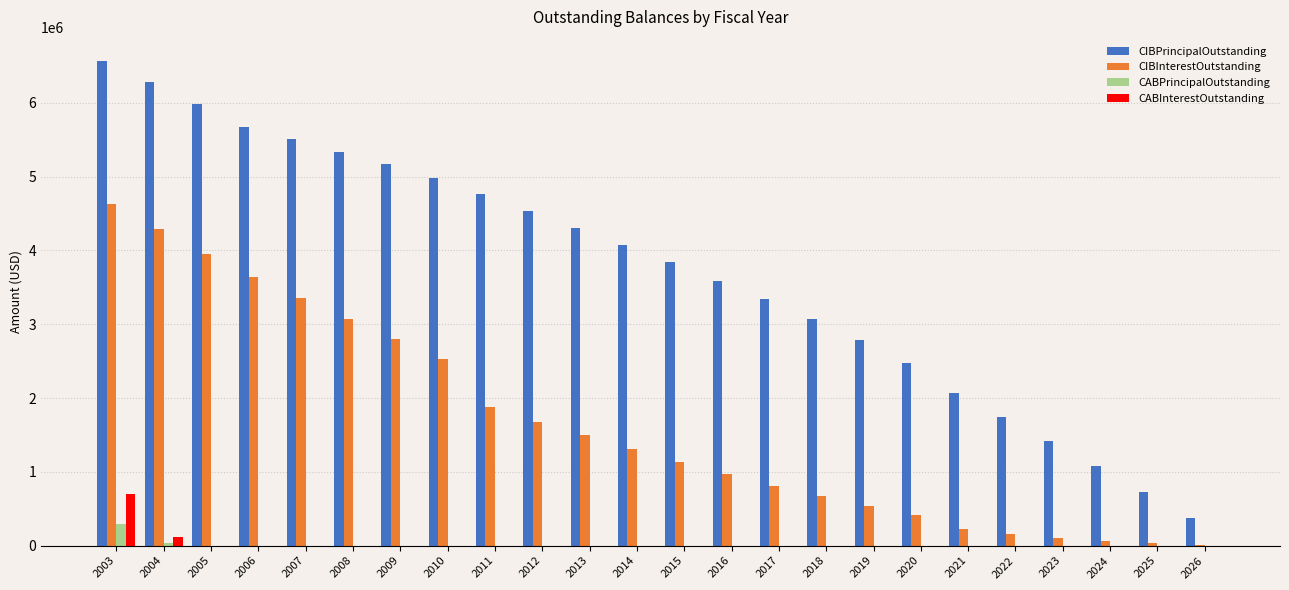

What is the greatest value displayed?

6565000.0